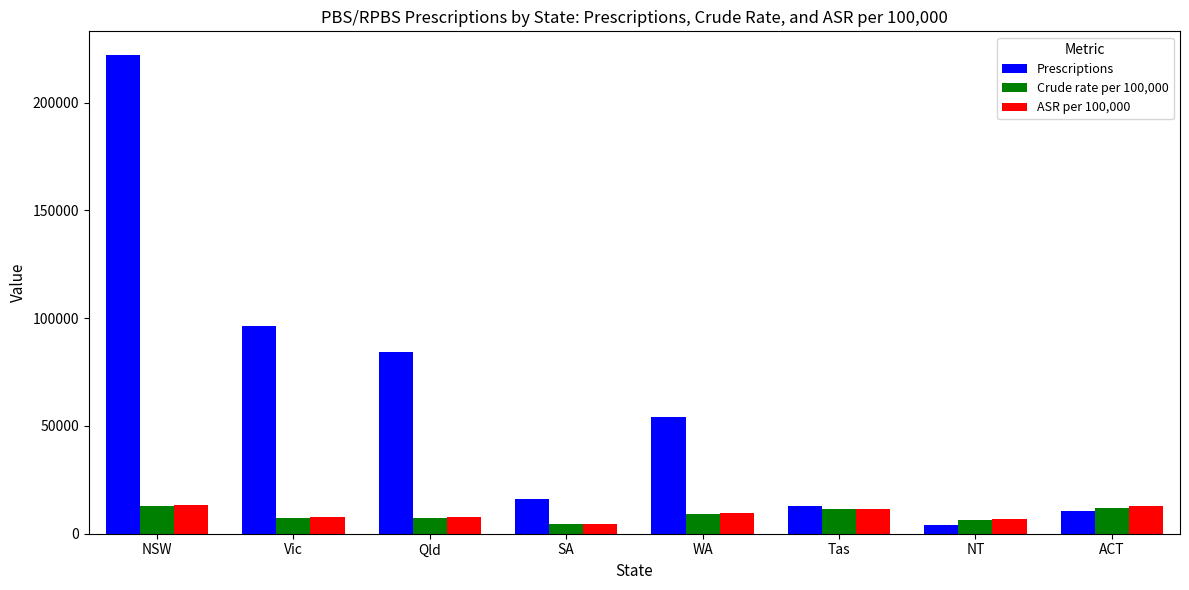

Is the value of Crude rate per 100,000 at Qld greater than the value of Prescriptions at NSW?

No